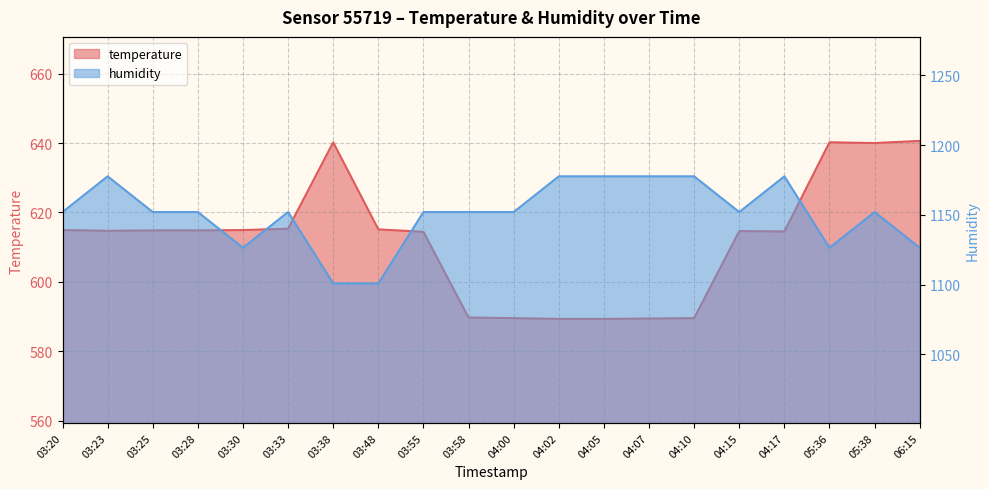

What is the maximum value shown in the chart?

1177.6